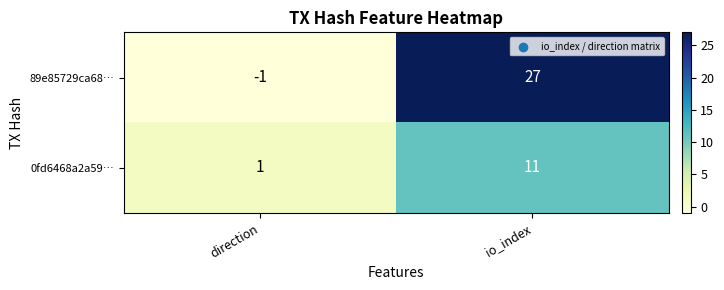

Rank the series at io_index from lowest to highest value.

0fd6468a2a59…, 89e85729ca68…